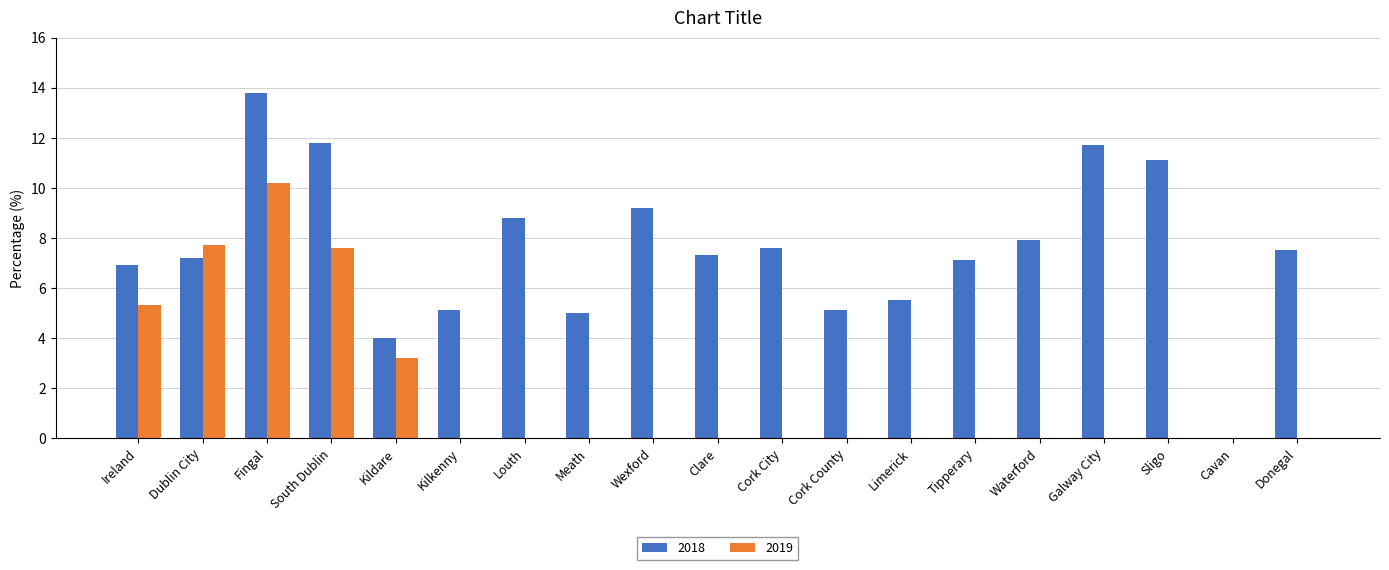

What is the maximum value shown in the chart?

13.8